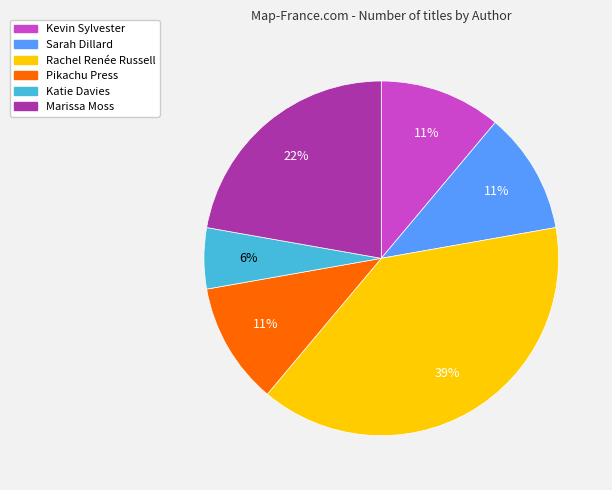

To the nearest percent, what is the average slice percentage?

17%